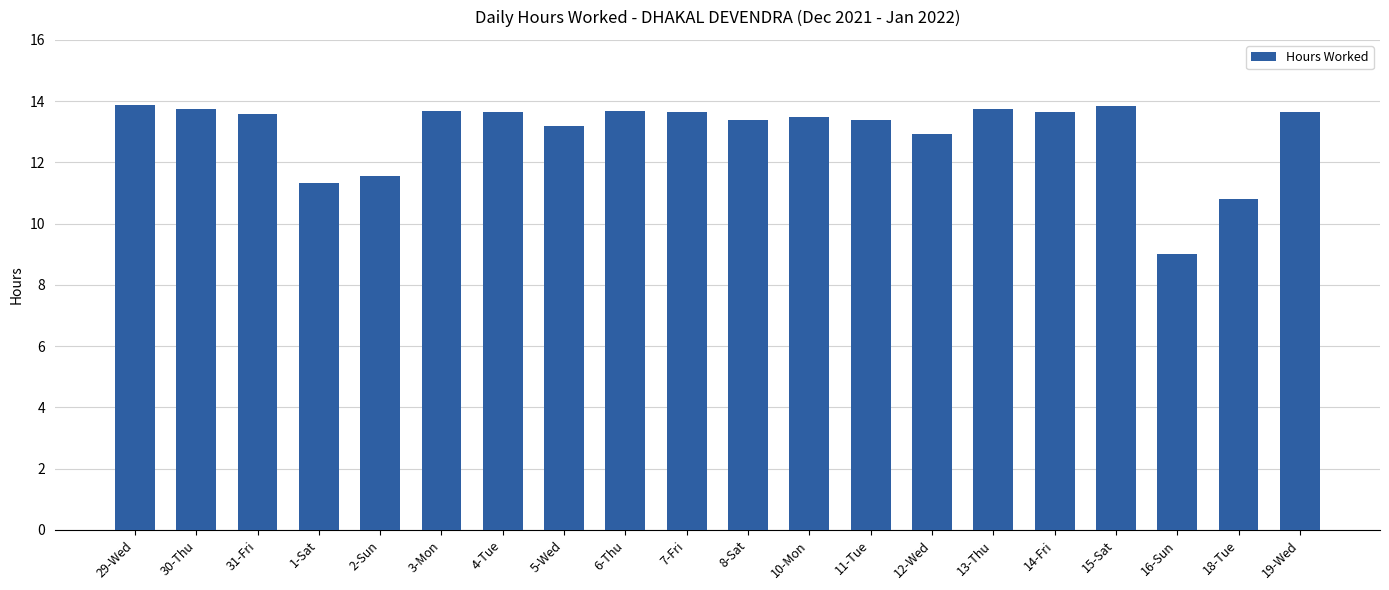

What is the sum of all values?

259.8